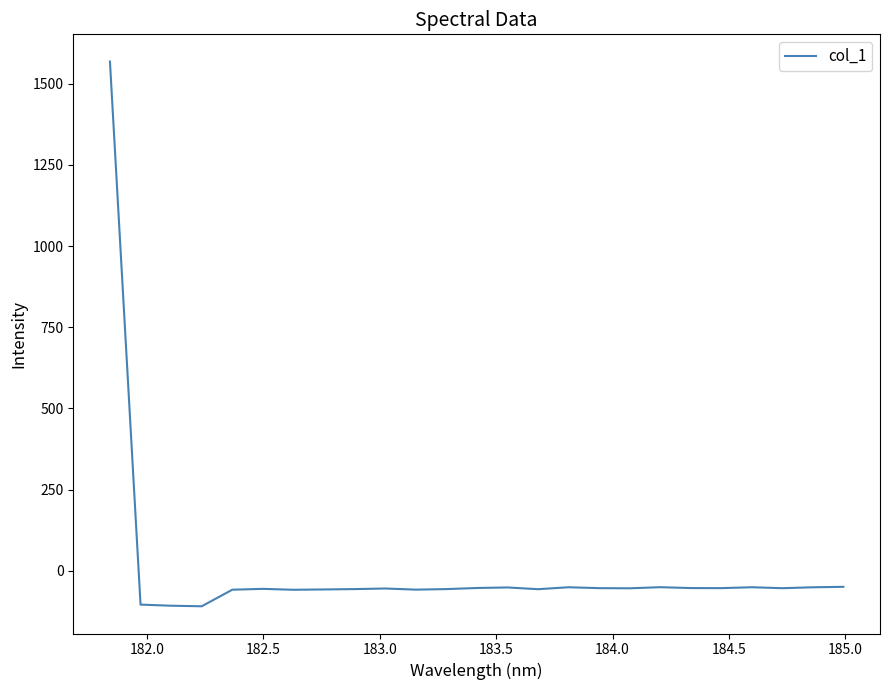

What is the greatest value displayed?

1568.0